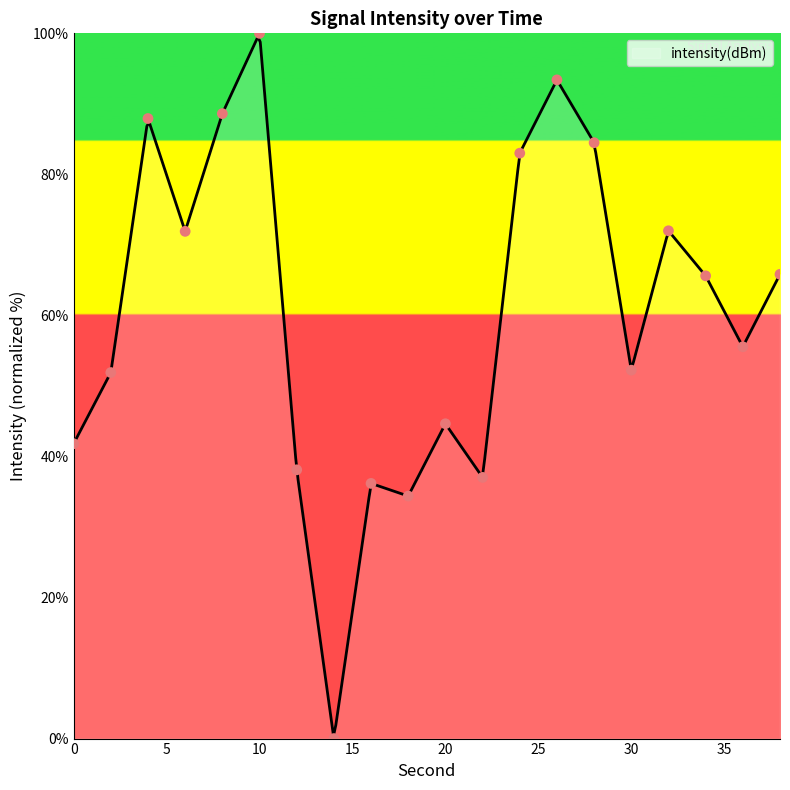

Approximately how many times larger is the value at 36 compared to 10?

0.6